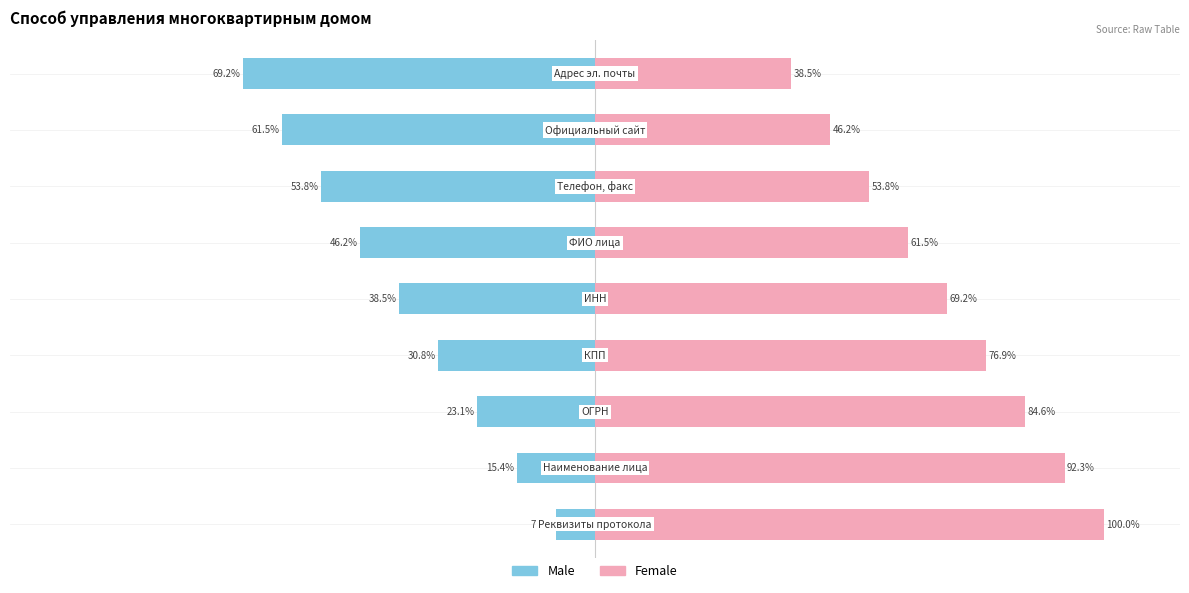

The Female series shows 76.9 at 3. True or false?

True